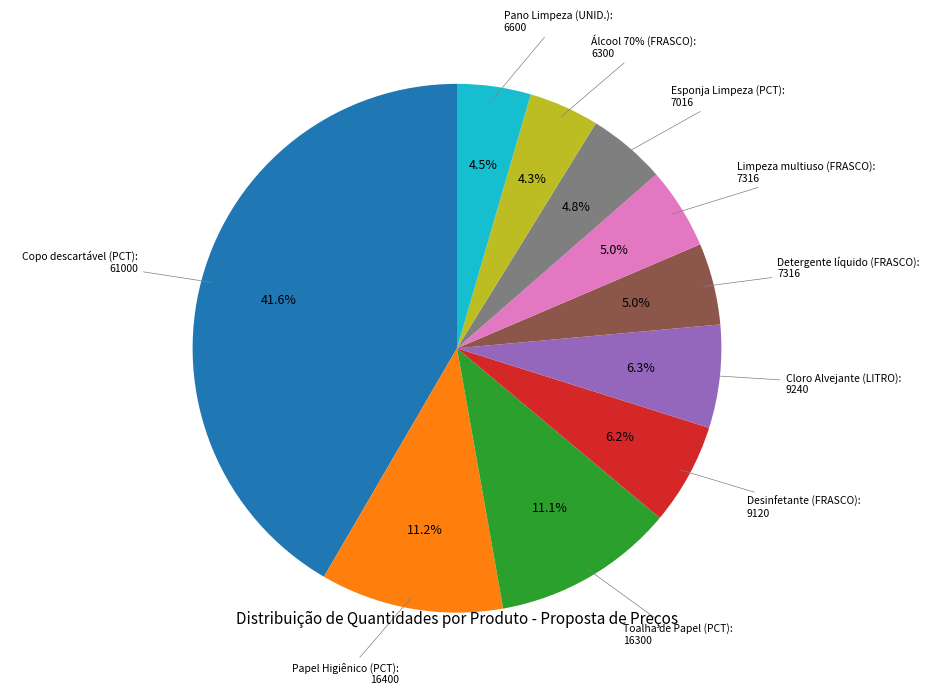

True or false: Toalha de Papel (PCT) accounts for 1% of the total.

False